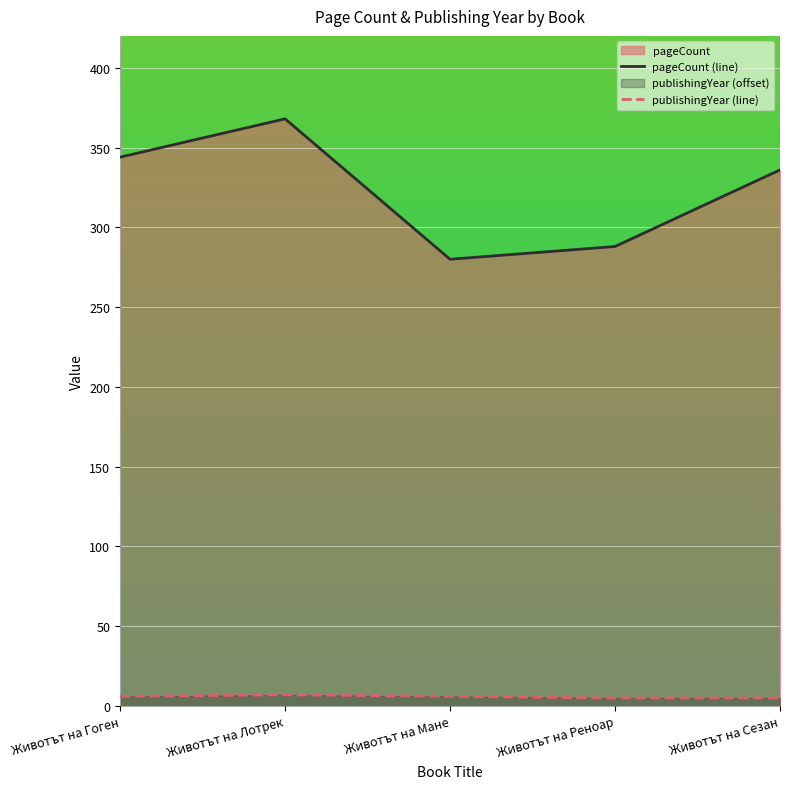

Which series changed the most between Животът на Гоген and Животът на Реноар?

pageCount (line)